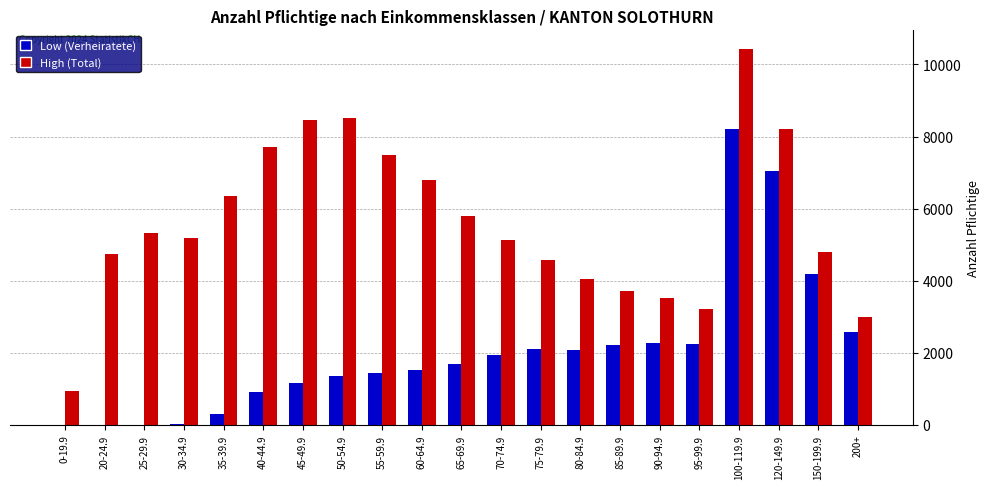

Where is High (Total) nearest to the value 5680?

65-69.9